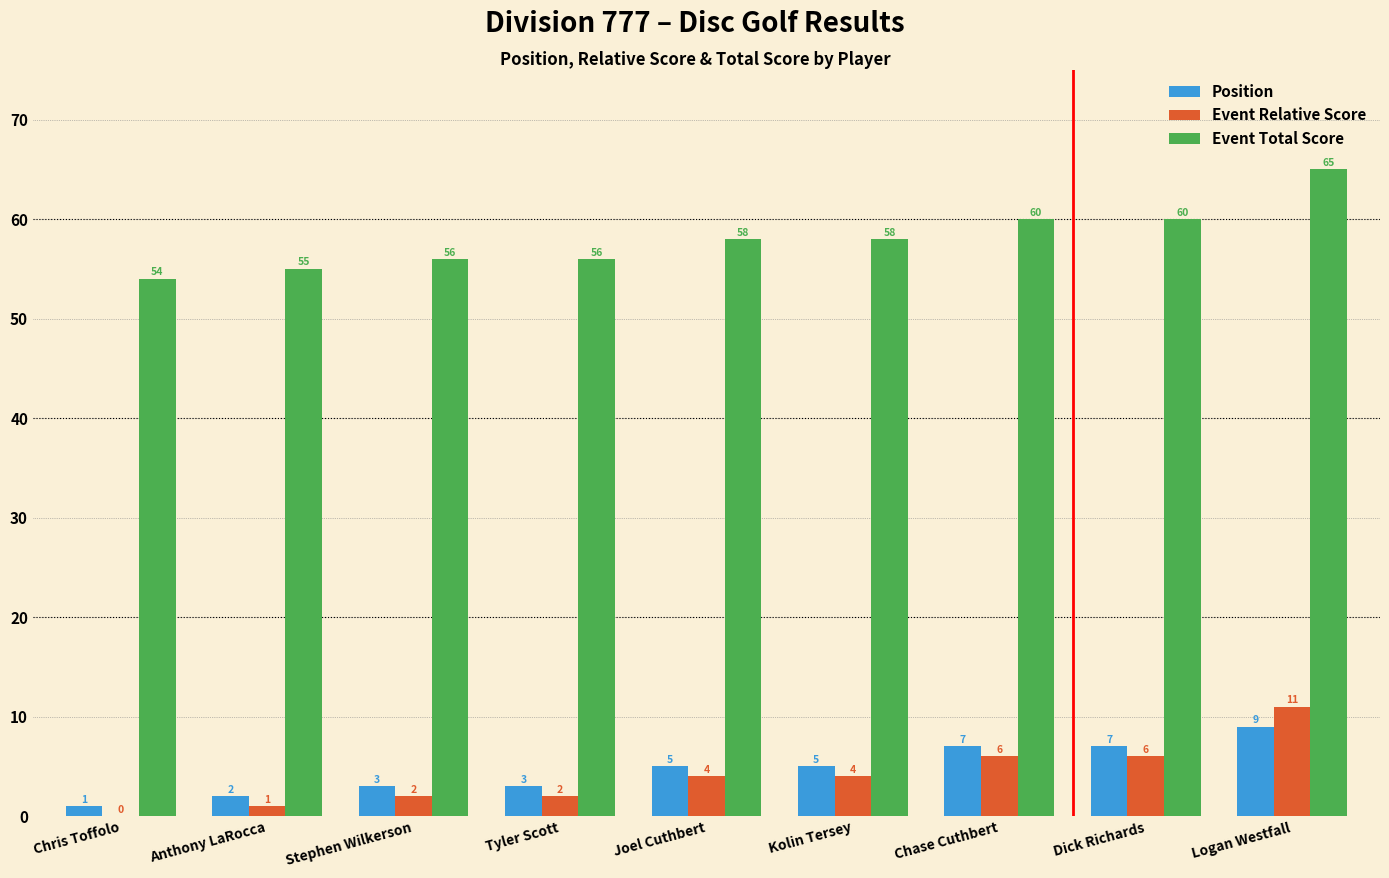

The value of Position at Chase Cuthbert is 7. True or false?

True